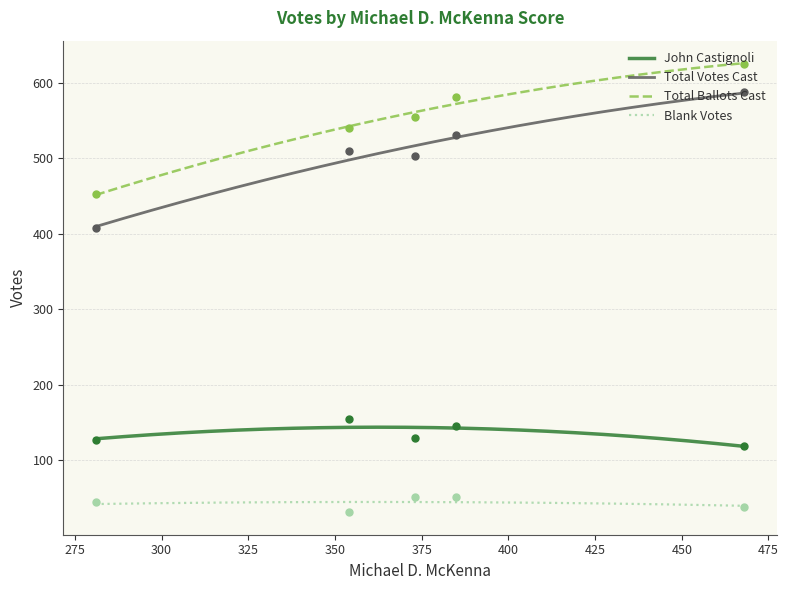

Rank the series at 5 from highest to lowest value.

Total Ballots Cast, Total Votes Cast, John Castignoli, Blank Votes